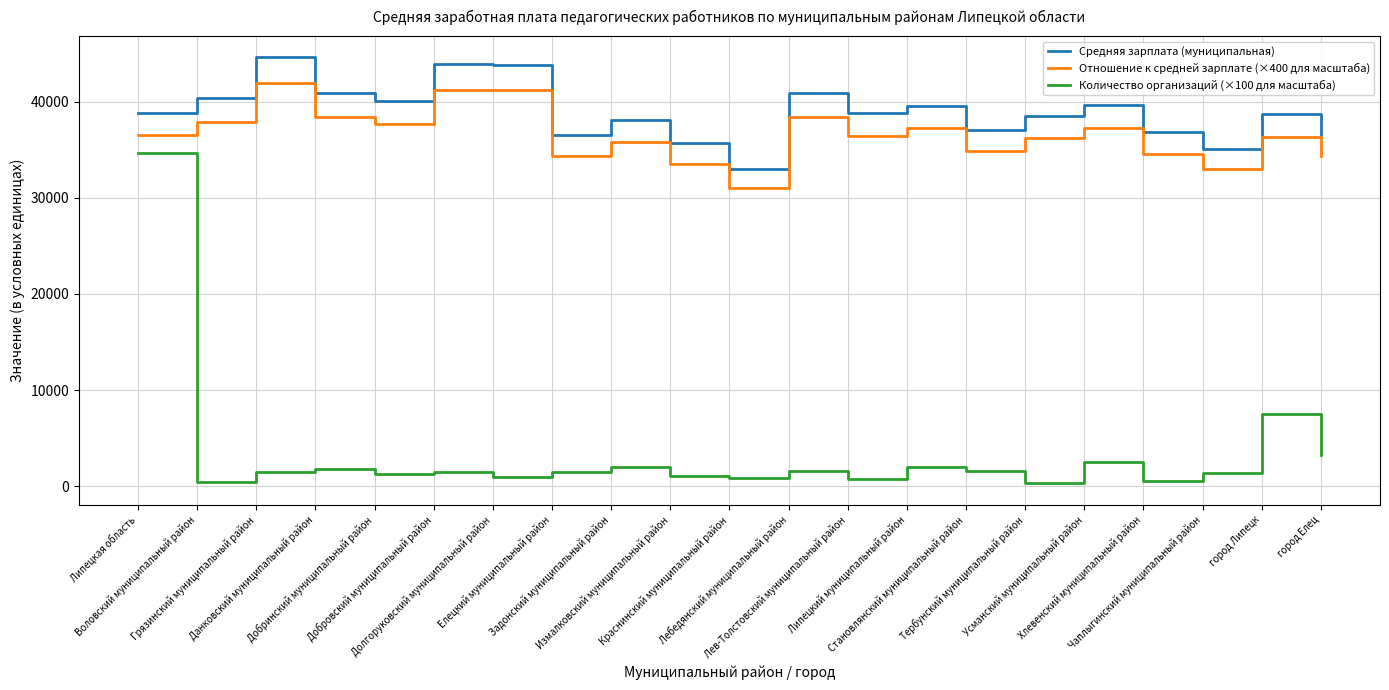

What is the greatest value displayed?

44586.3